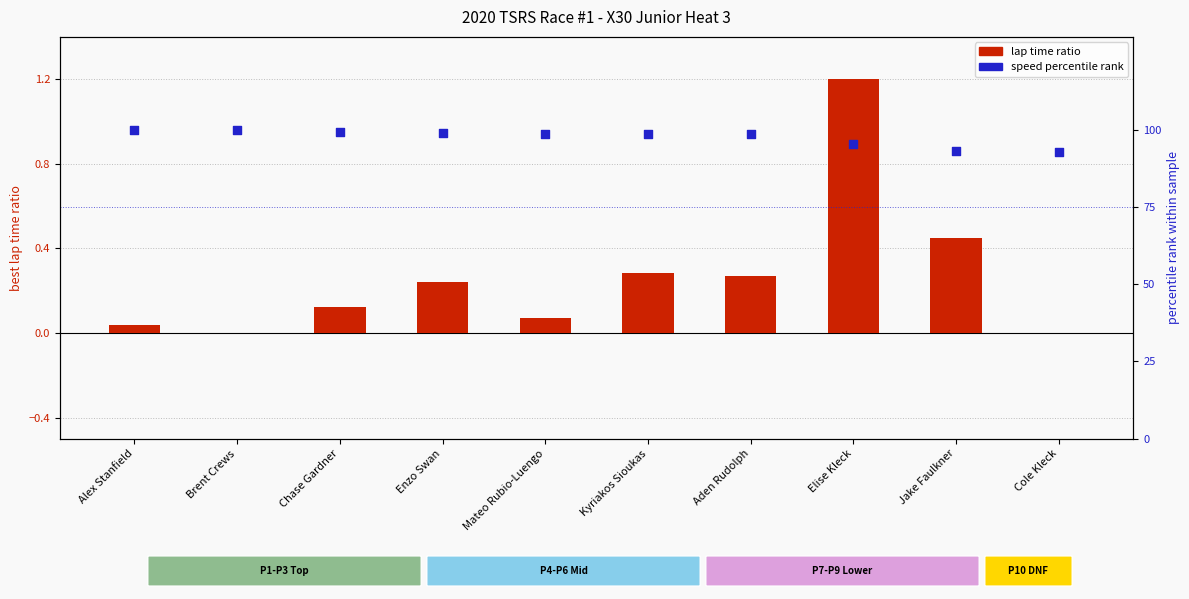

Which series reaches the minimum Y coordinate?

lap time ratio